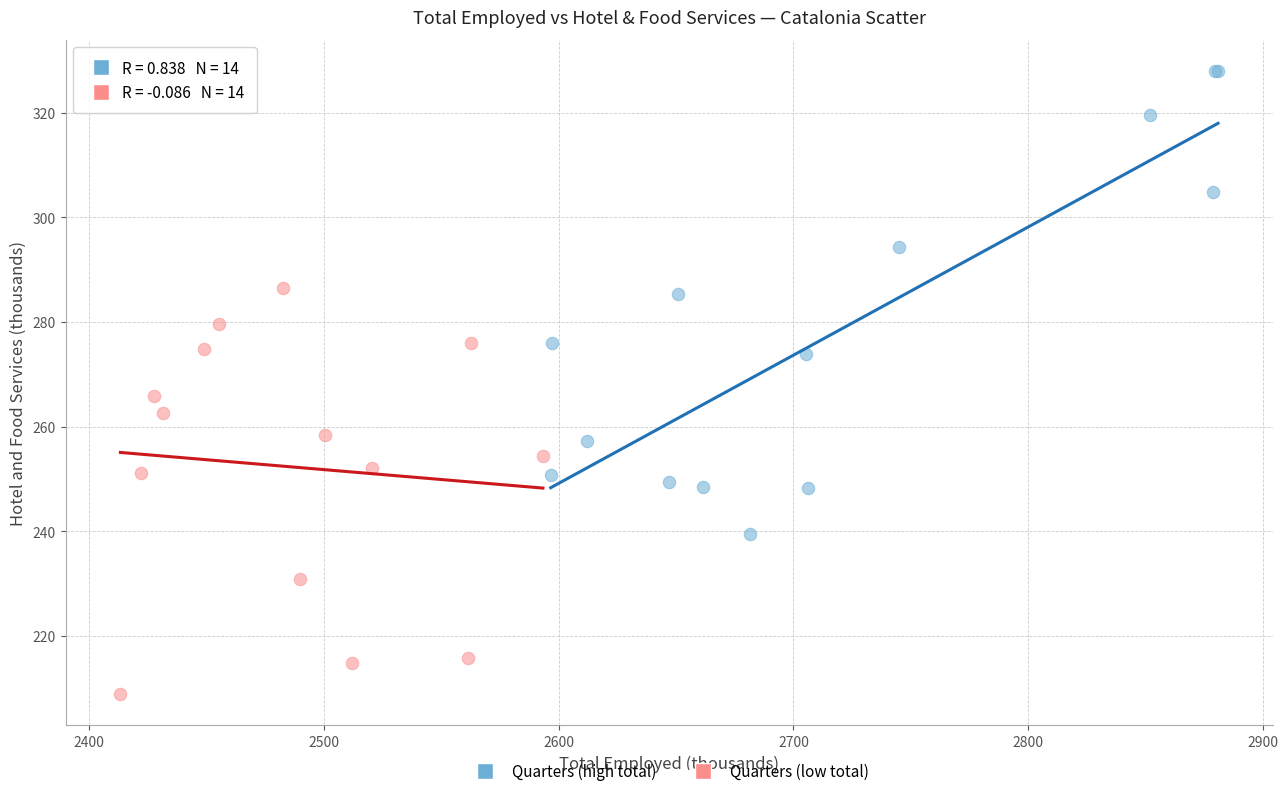

Which series contains the lowest Y value?

Quarters (low total)